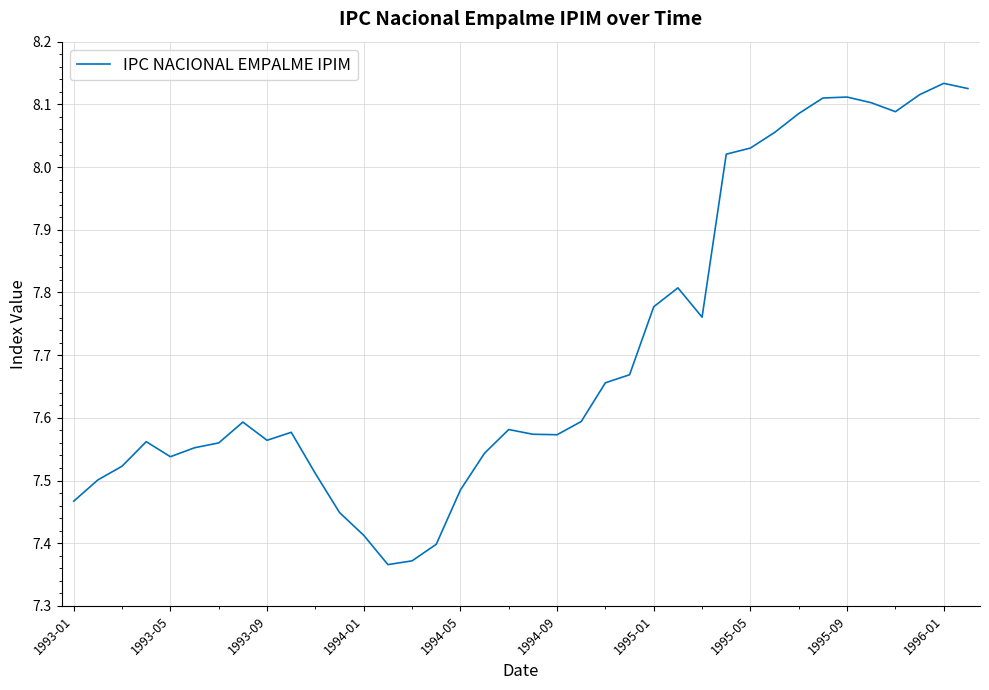

What is the difference between the maximum and minimum values?

0.8